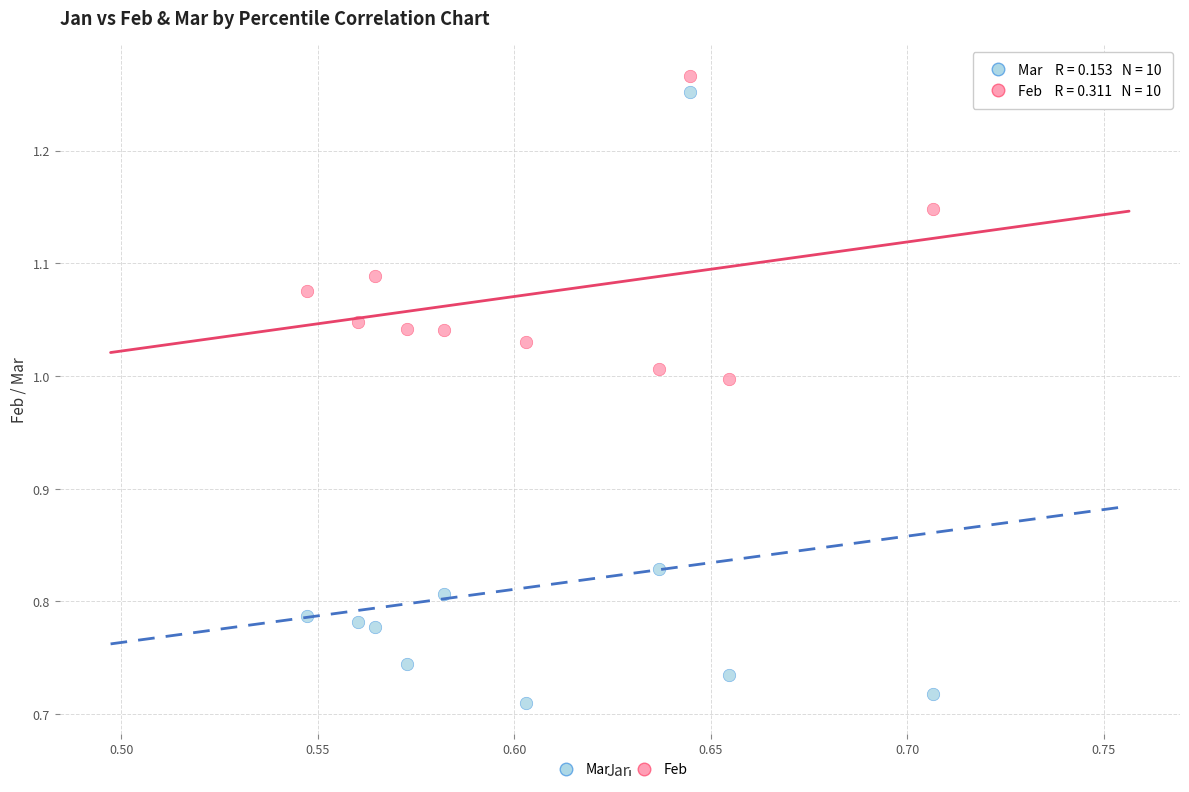

Which series has the largest Y range (max minus min)?

Mar